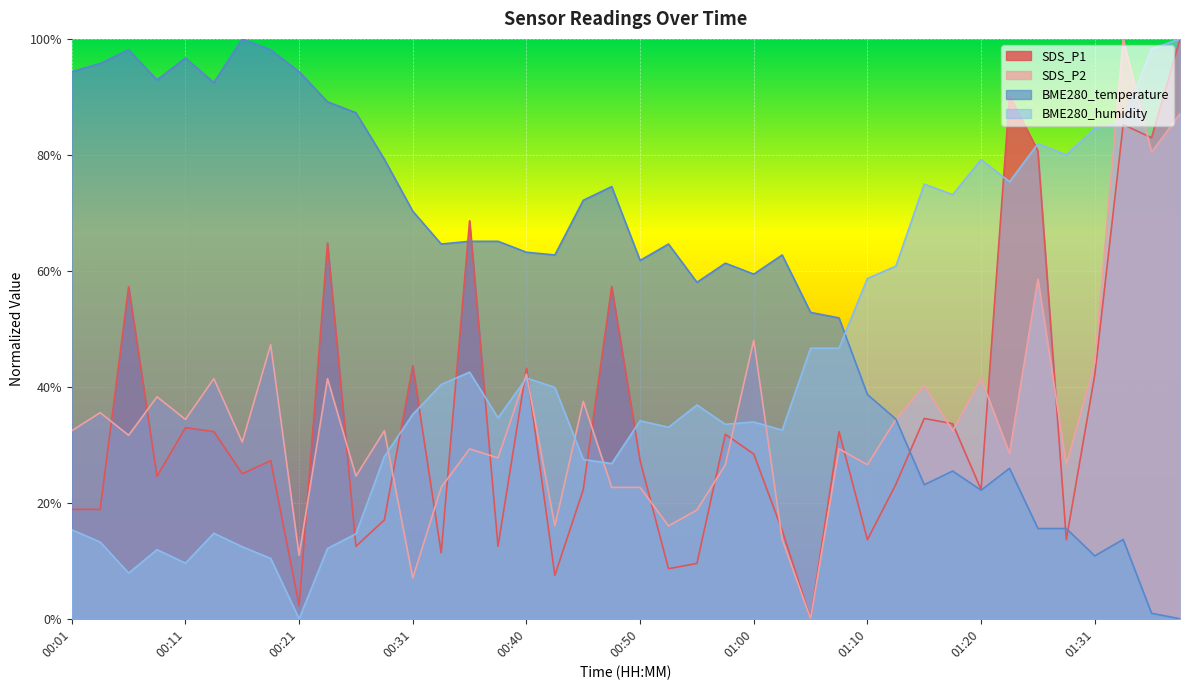

The value of BME280_temperature at 01:12 is 34.4. True or false?

True